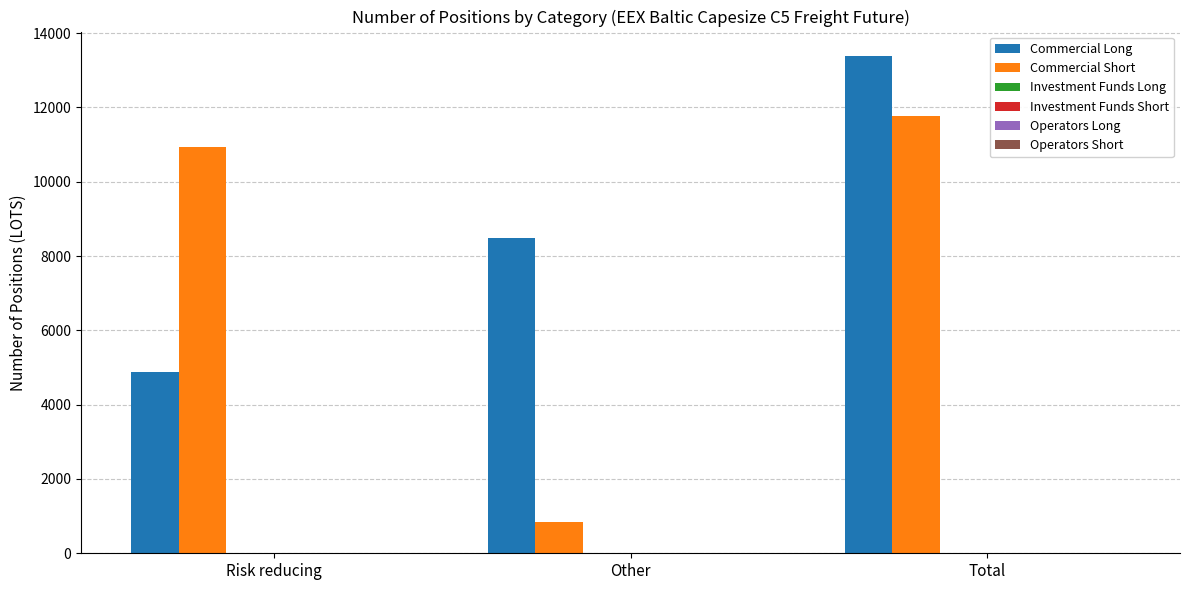

Rank the series by their maximum value, from highest to lowest.

Commercial Long, Commercial Short